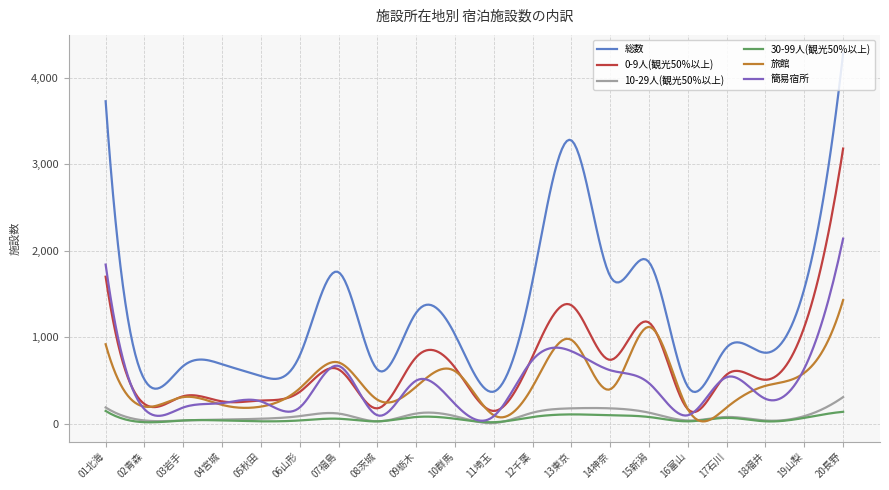

True or false: 総数 and 簡易宿所 cross at least once.

False